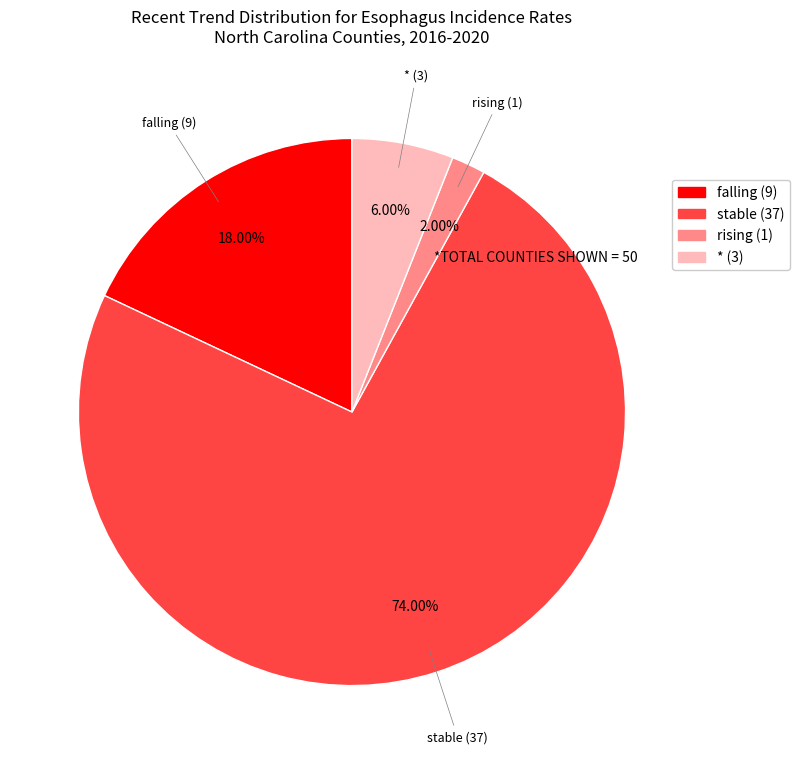

To the nearest percent, what is the average slice percentage?

25%